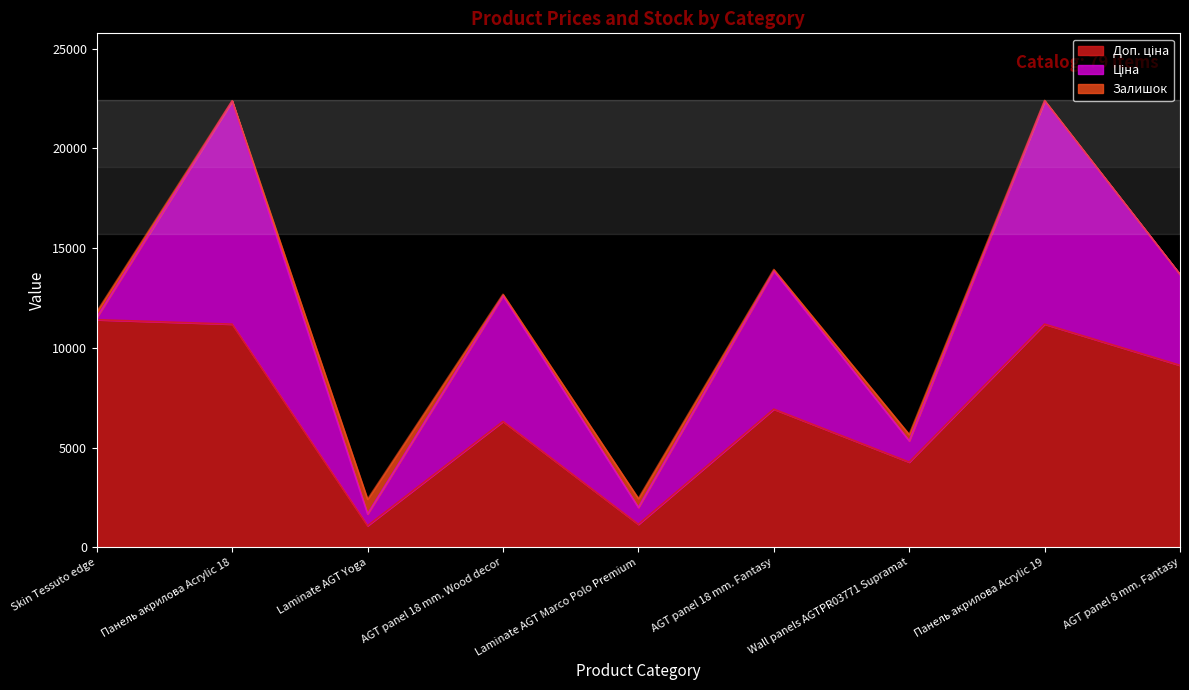

What is the greatest value displayed?

11410.0